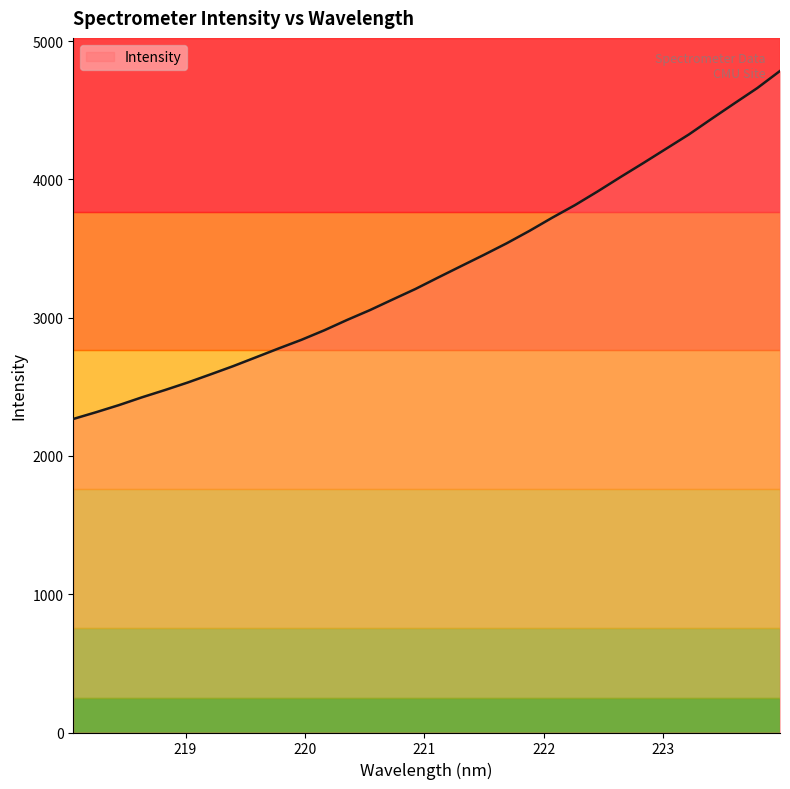

What is the minimum value shown in the chart?

2267.7